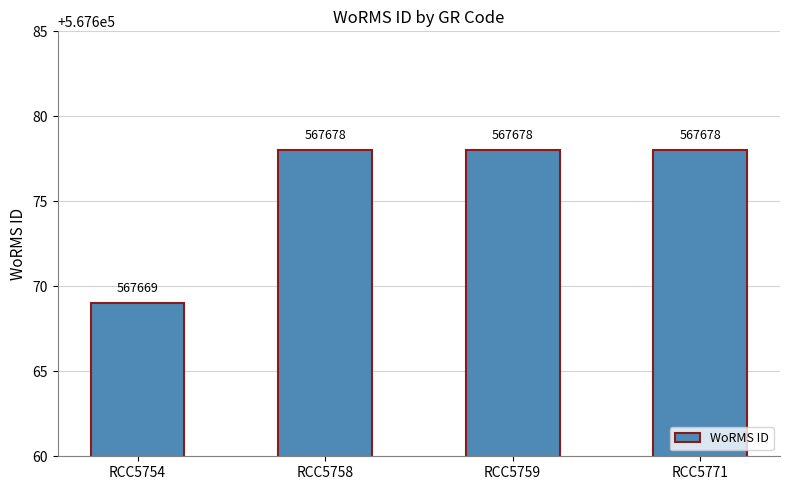

Count the number of categories in the chart.

4